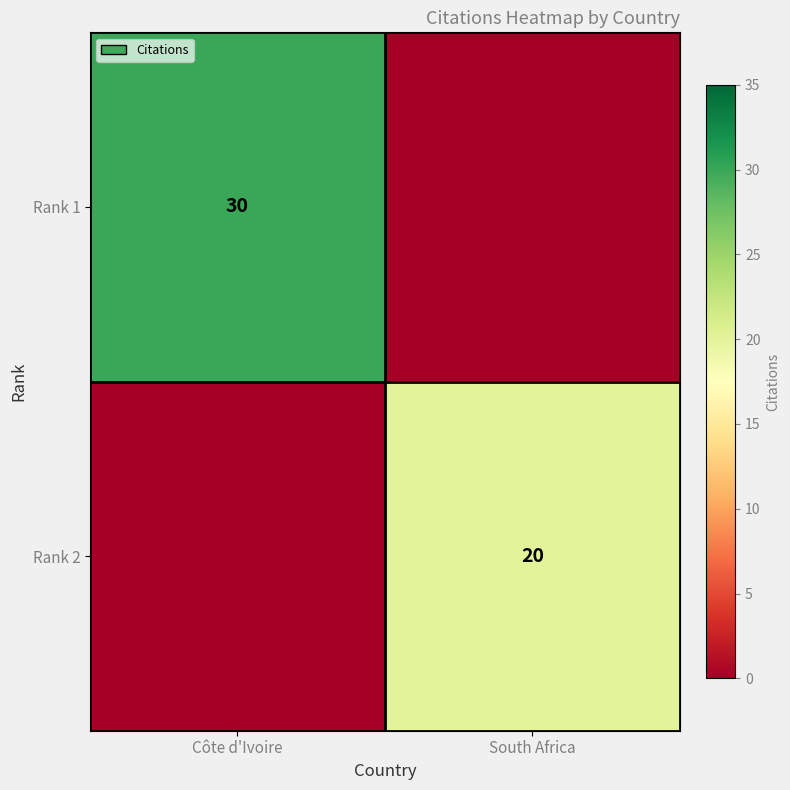

The Rank 1 series shows 52 at Côte d'Ivoire. True or false?

False